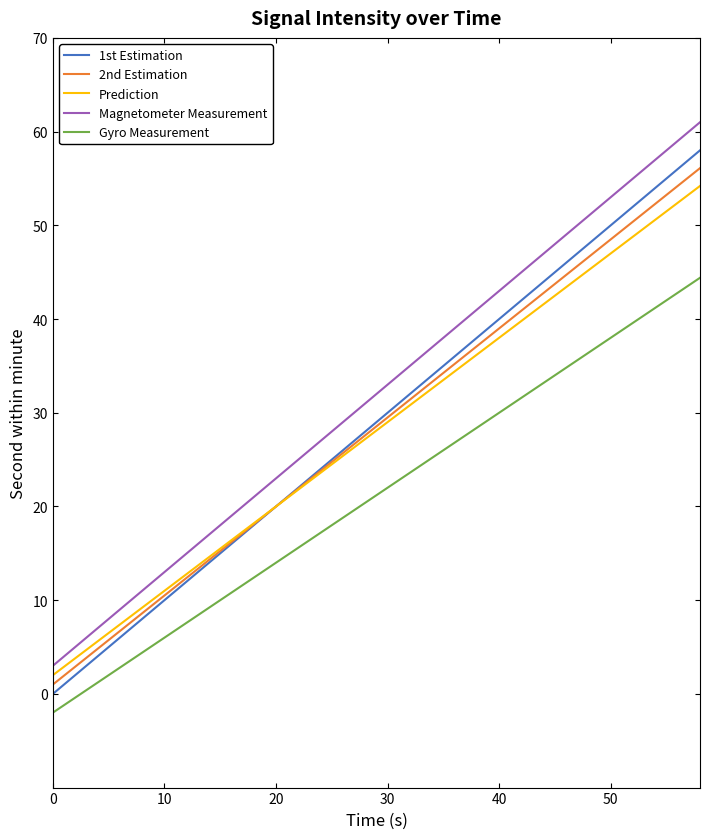

How many values in the 2nd Estimation series are below 29?

15